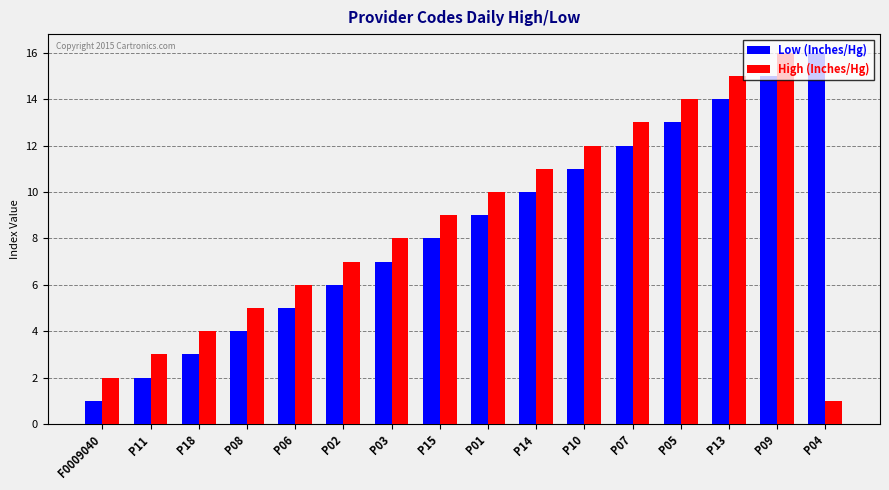

At which category is the sum across all series the highest?

P09